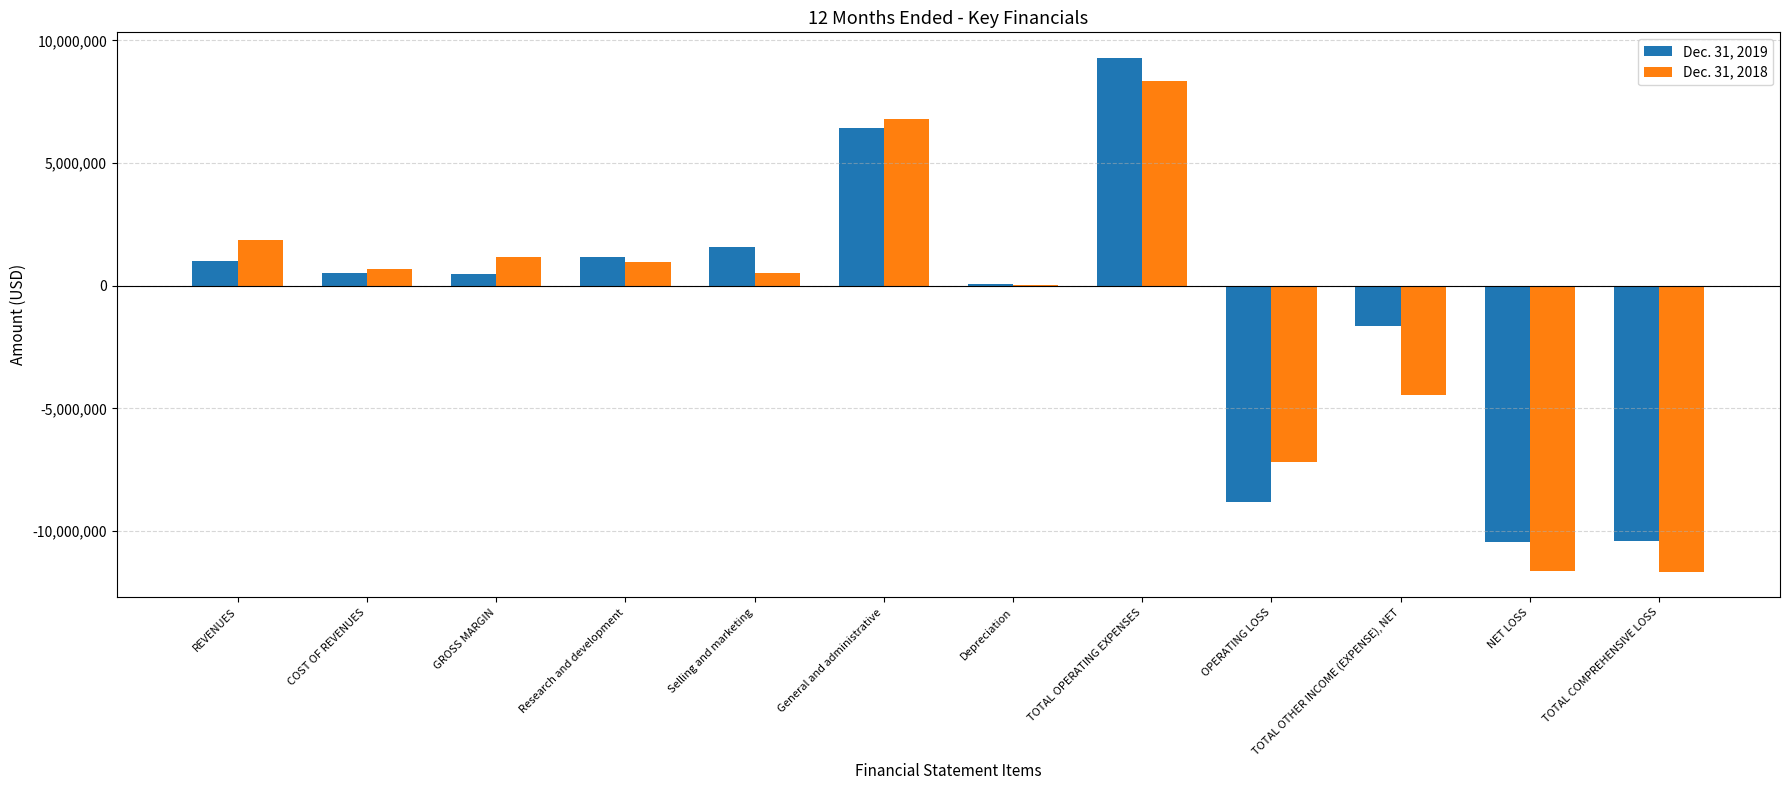

The value of Dec. 31, 2019 at Selling and marketing is 2752630. True or false?

False